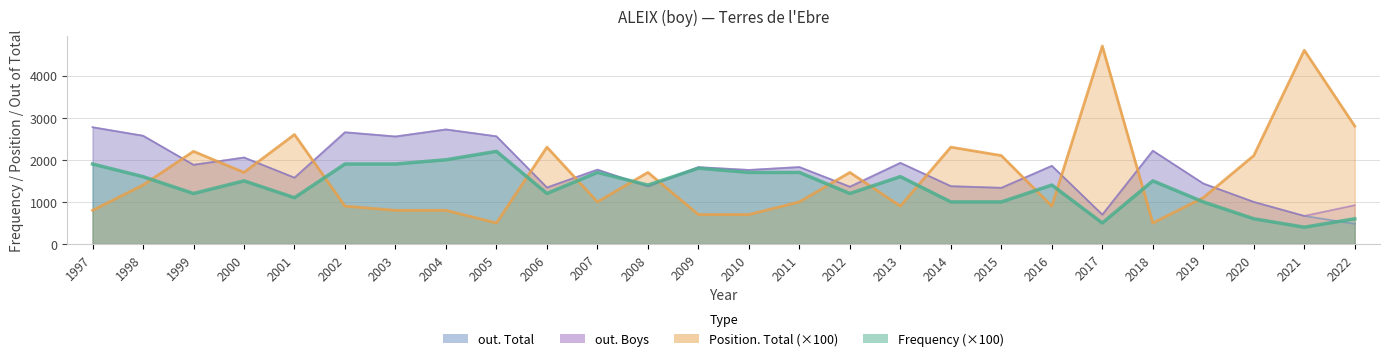

At which category is the sum across all series the highest?

1997